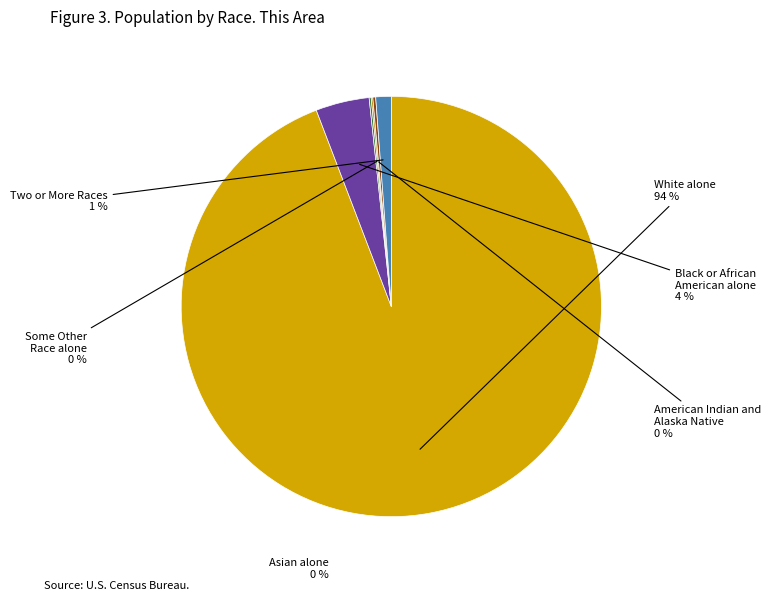

True or false: White alone accounts for 85% of the total.

False